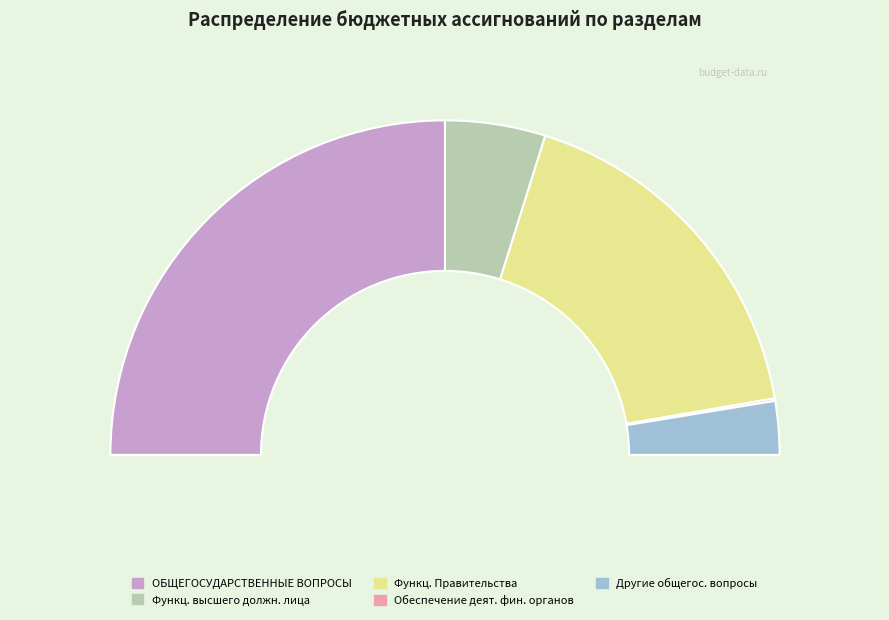

True or false: Функционирование Правительства accounts for 28% of the total.

False